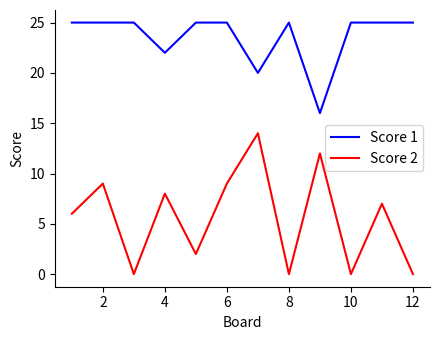

What is the maximum value shown in the chart?

25